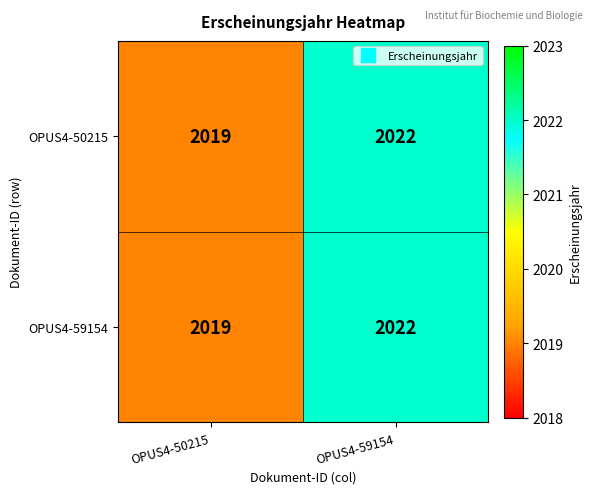

True or false: OPUS4-59154 has a value of 2019 at OPUS4-50215.

True